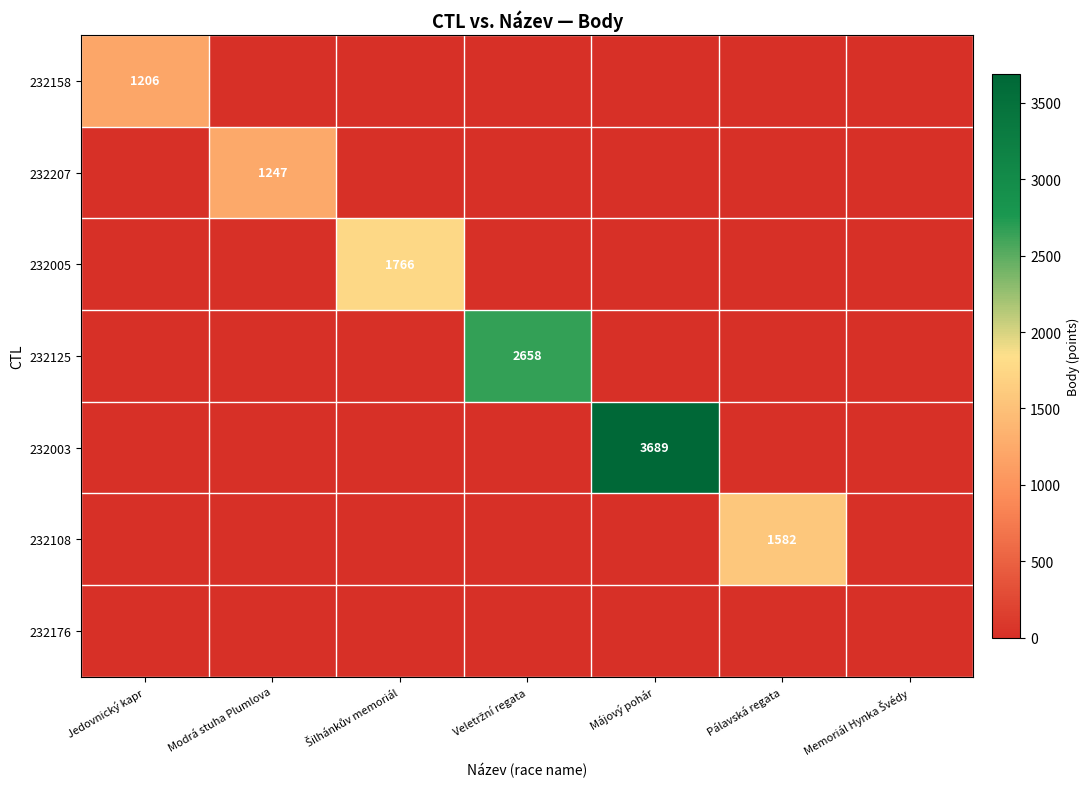

The value of 232003 at Májový pohár is 2213. True or false?

False